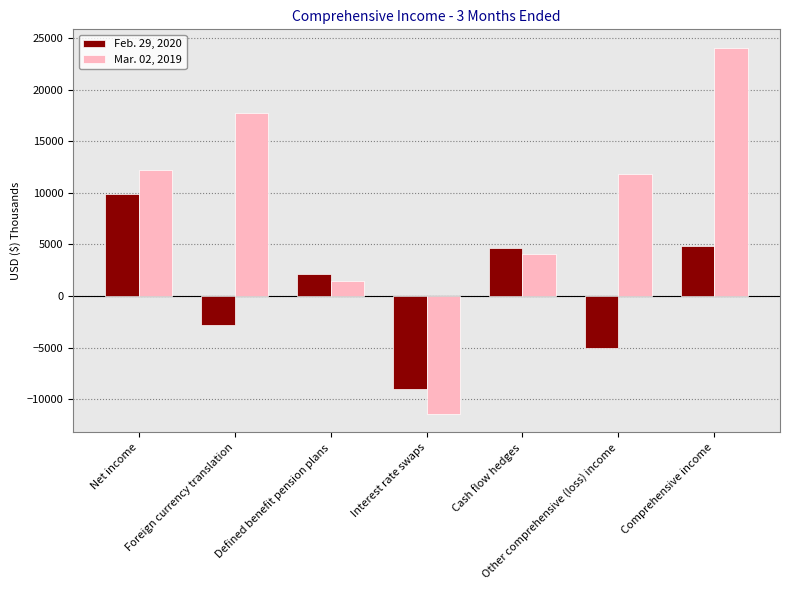

What is the difference between the second highest and minimum values in the Mar. 02, 2019 series?

29143